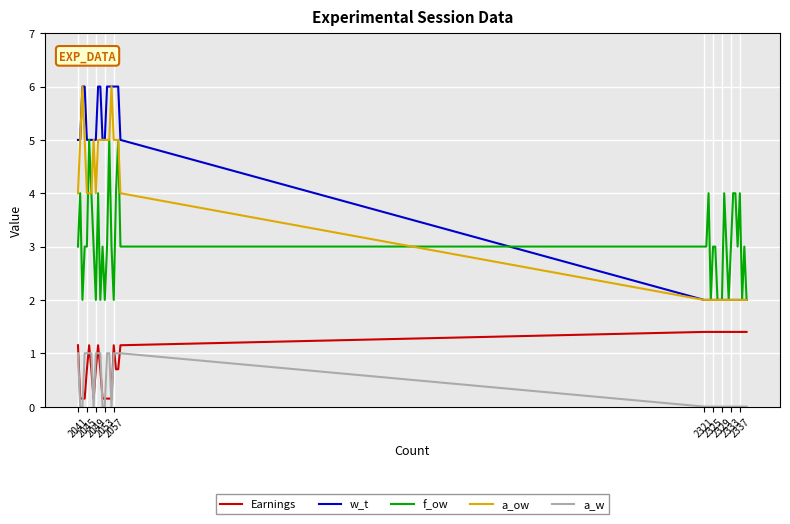

What is the lowest value of the a_ow series?

2.0